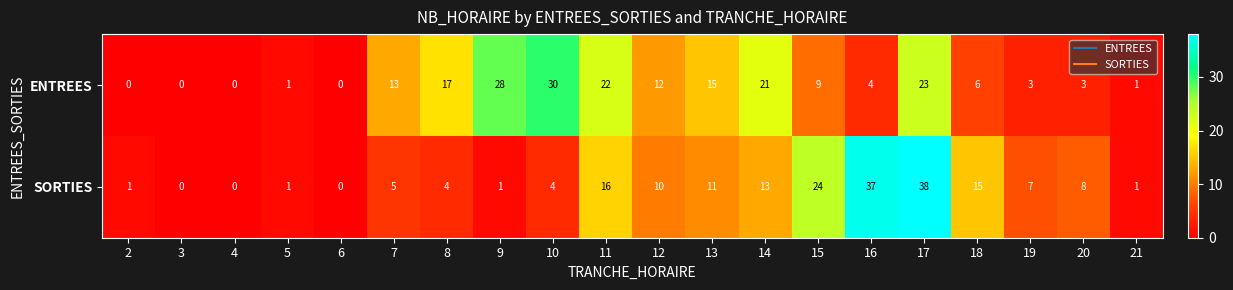

What is the average value of the ENTREES series?

10